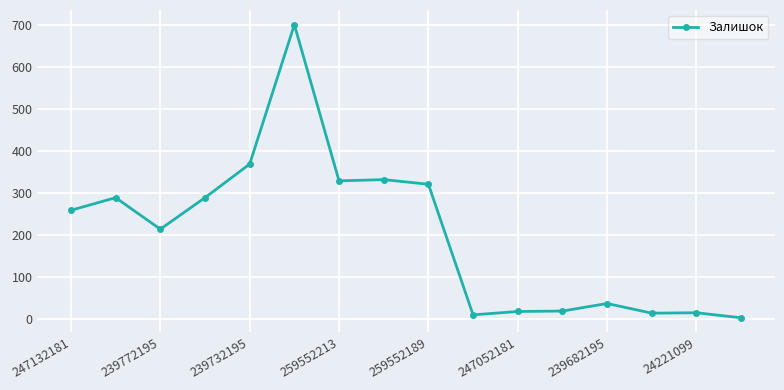

What is the sum of all values?

3235